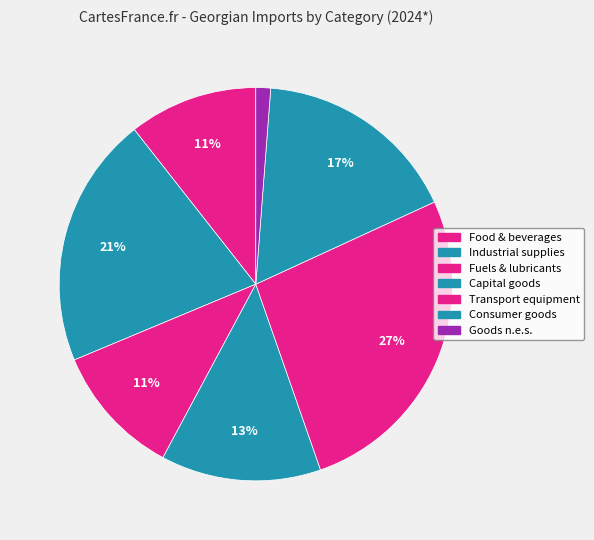

How many slices are in this pie chart?

7